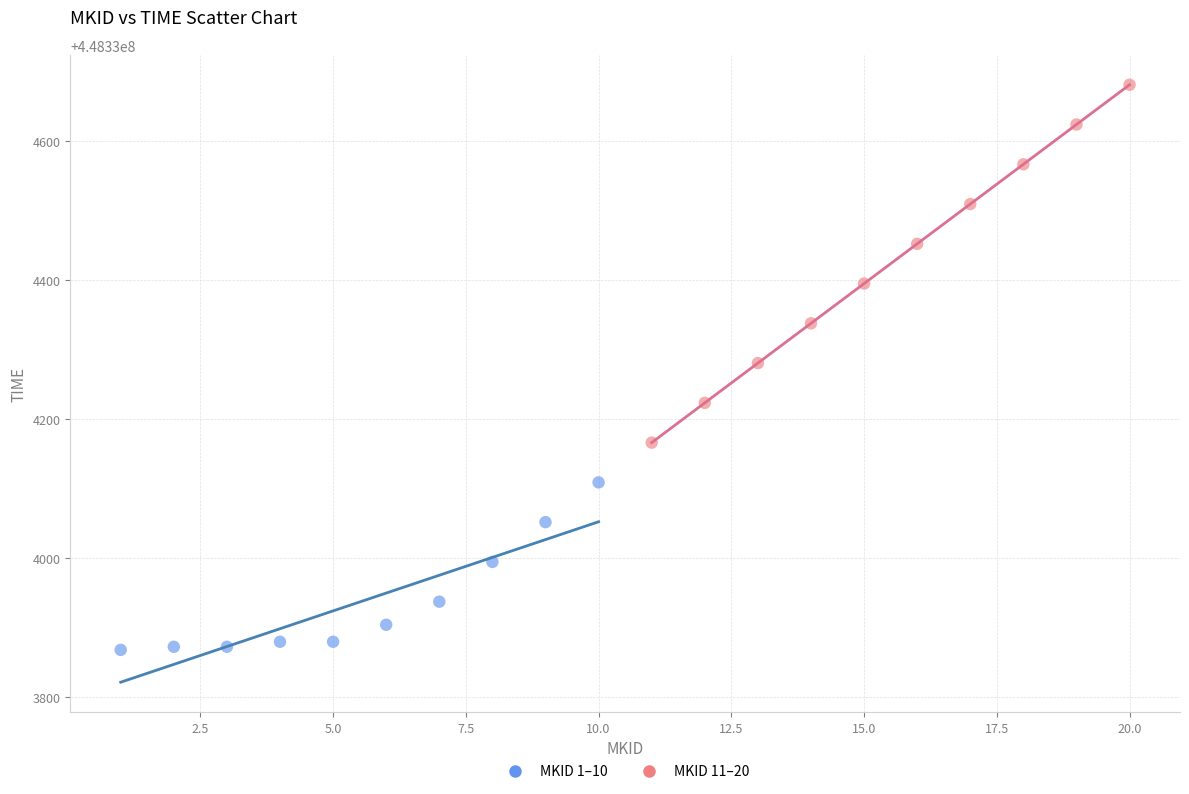

Which series has the widest spread of Y values?

MKID 11–20